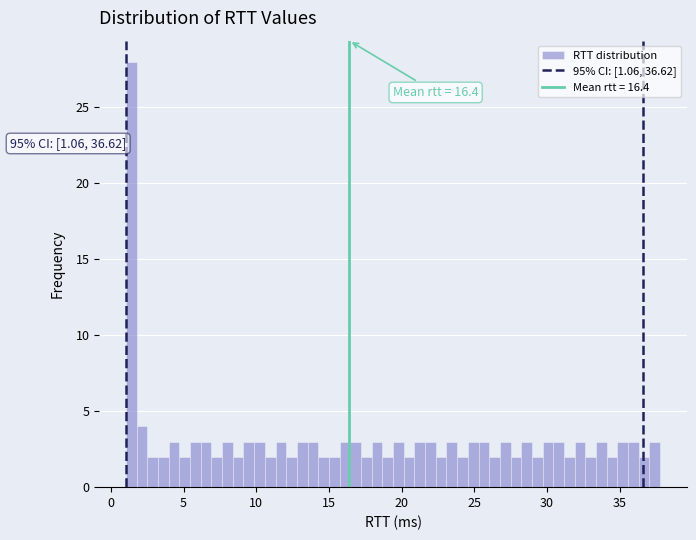

Around what value on the x-axis is the tallest bar? Give the approximate position of its centre, as read against the axis.

1.5